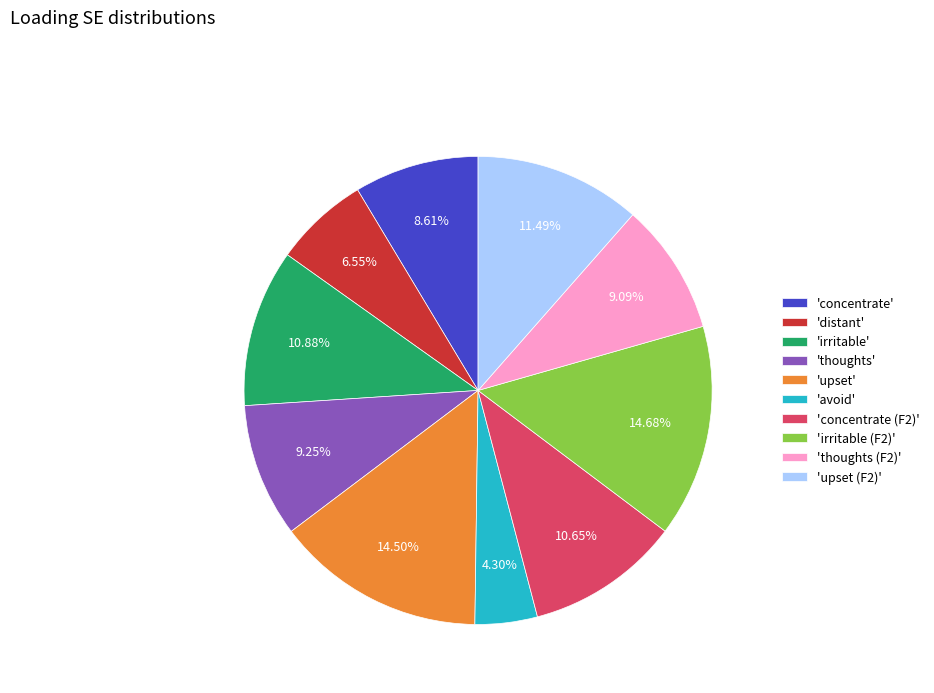

Does any single category account for the majority?

No